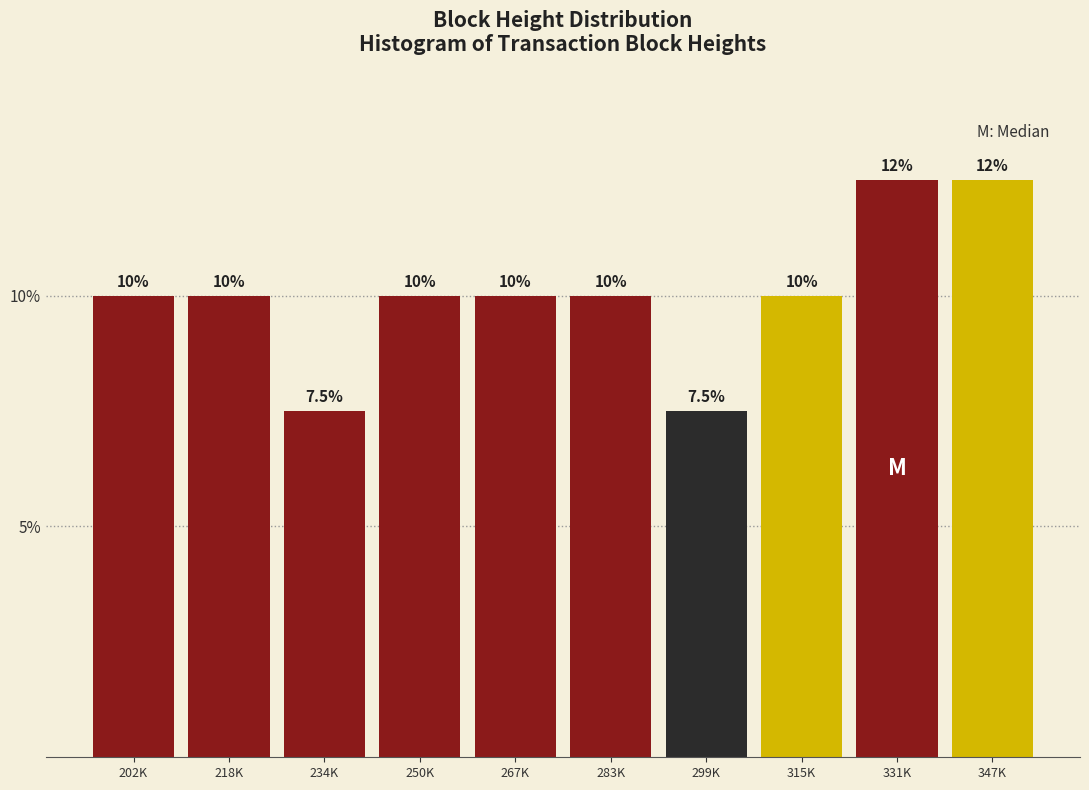

Reading left to right, list all the values displayed in this chart.

202K=10.0	218K=10.0	234K=7.5	250K=10.0	267K=10.0	283K=10.0	299K=7.5	315K=10.0	331K=12.5	347K=12.5